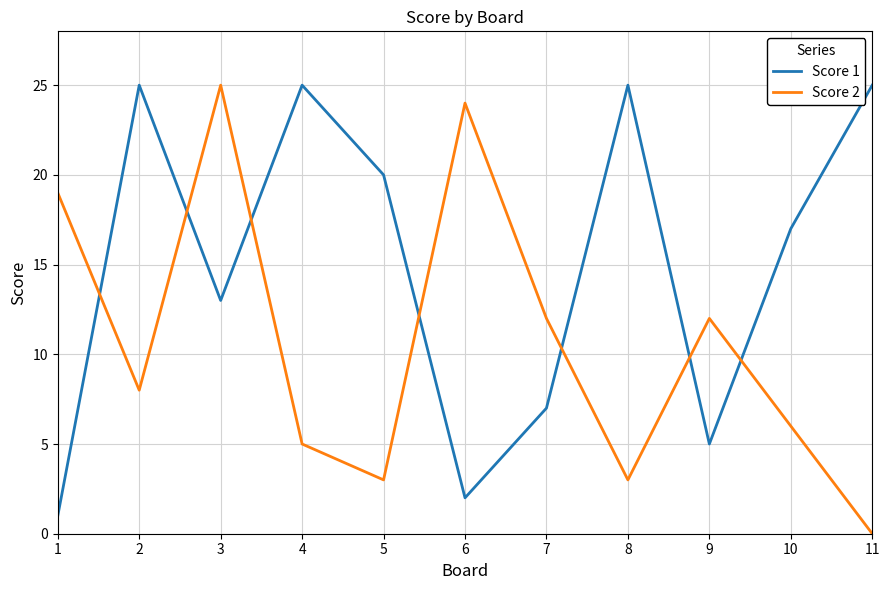

Which series has the largest range (max minus min)?

Score 2